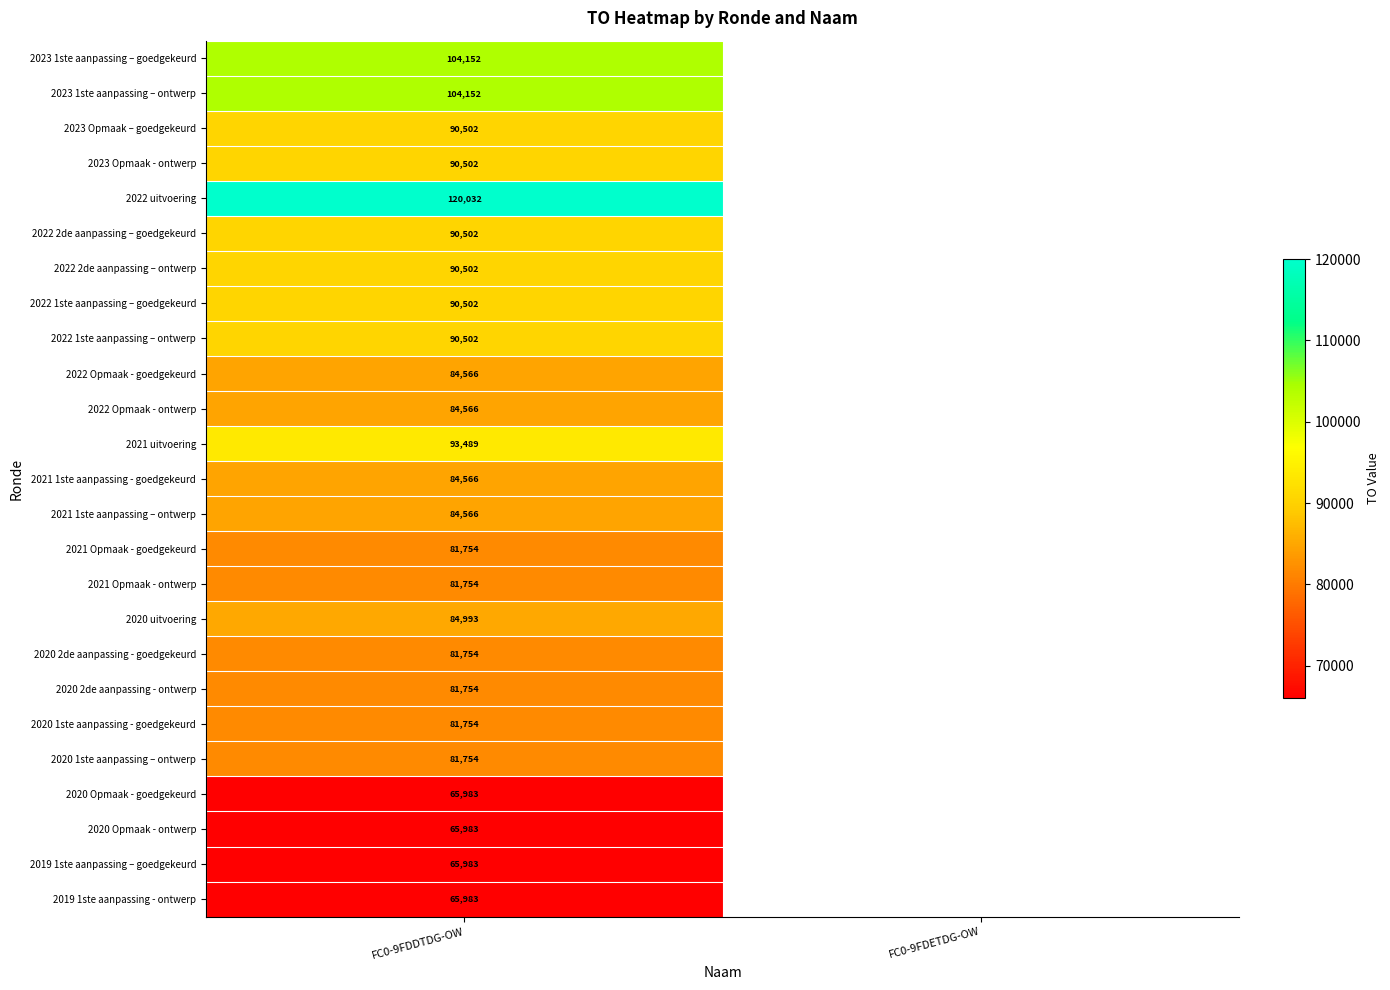

The 2023 Opmaak - ontwerp series shows 131386 at FC0-9FDDTDG-OW. True or false?

False